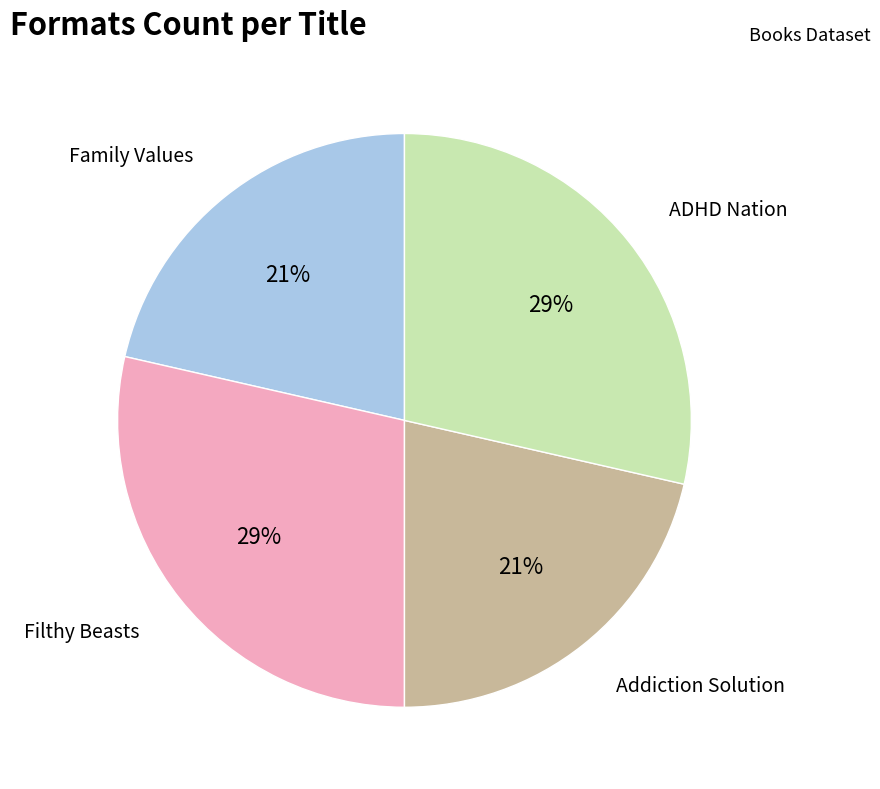

Count the number of slices in the pie.

4